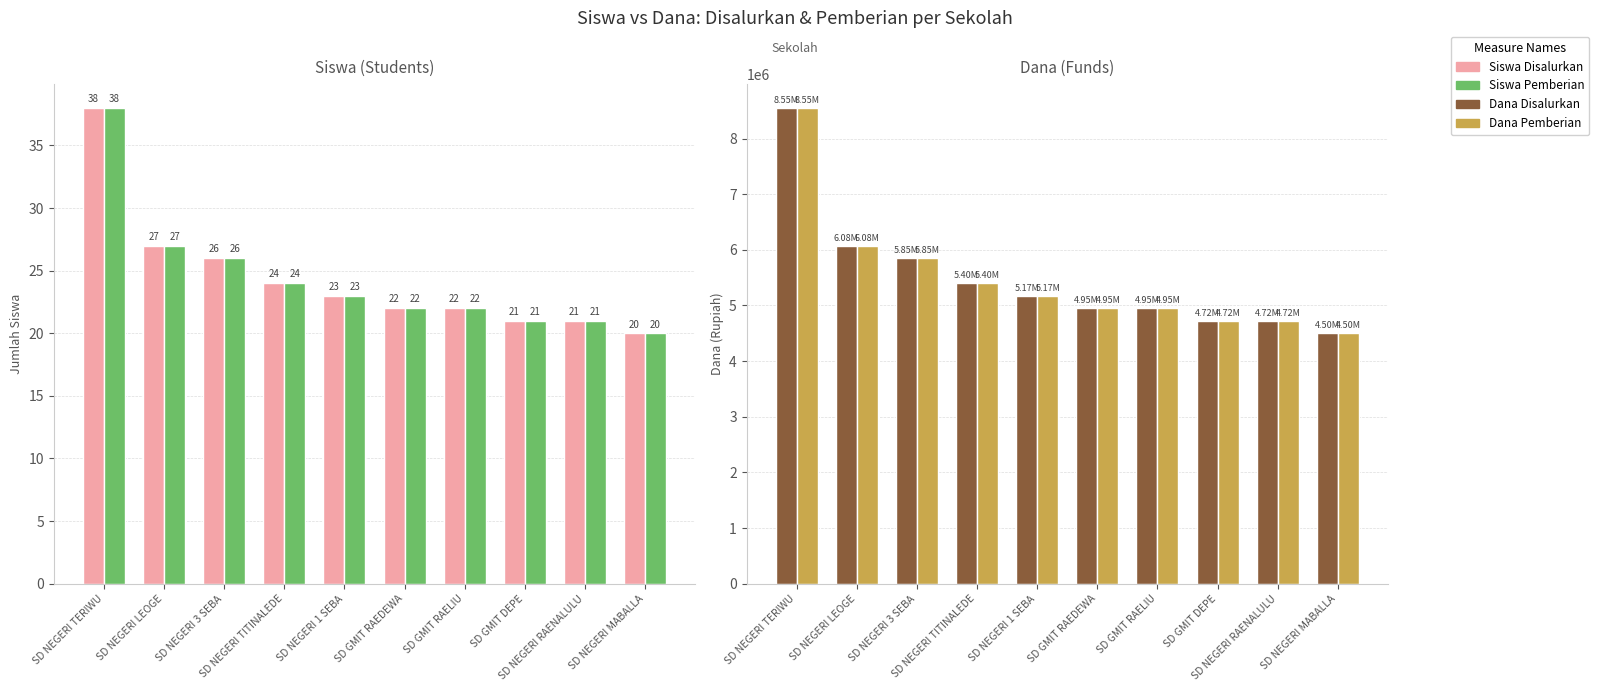

Which has a higher value, SD GMIT RAEDEWA or SD NEGERI TERIWU?

SD NEGERI TERIWU